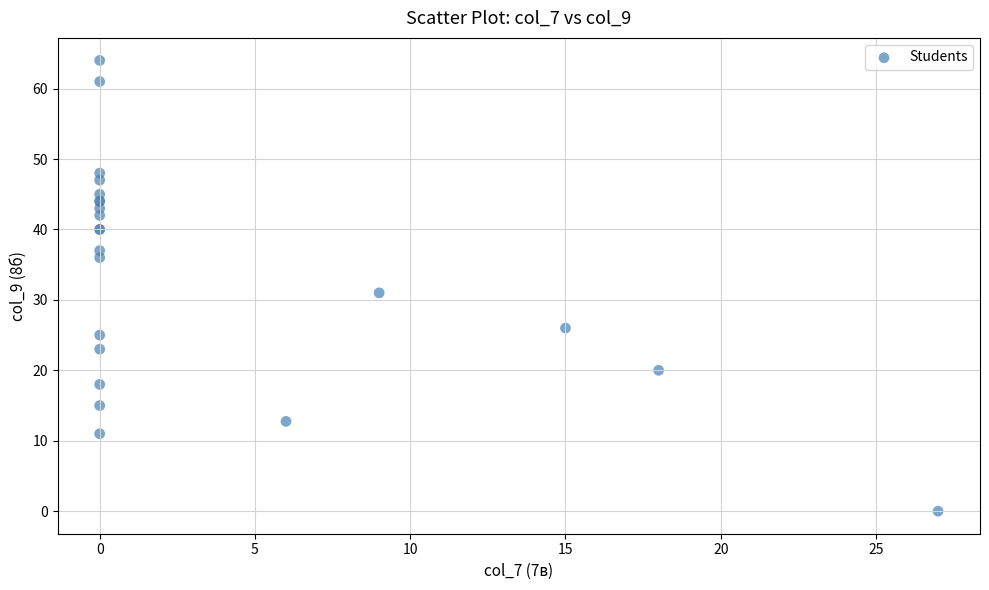

What Y value in the scatter plot is closest to 32?

31.0